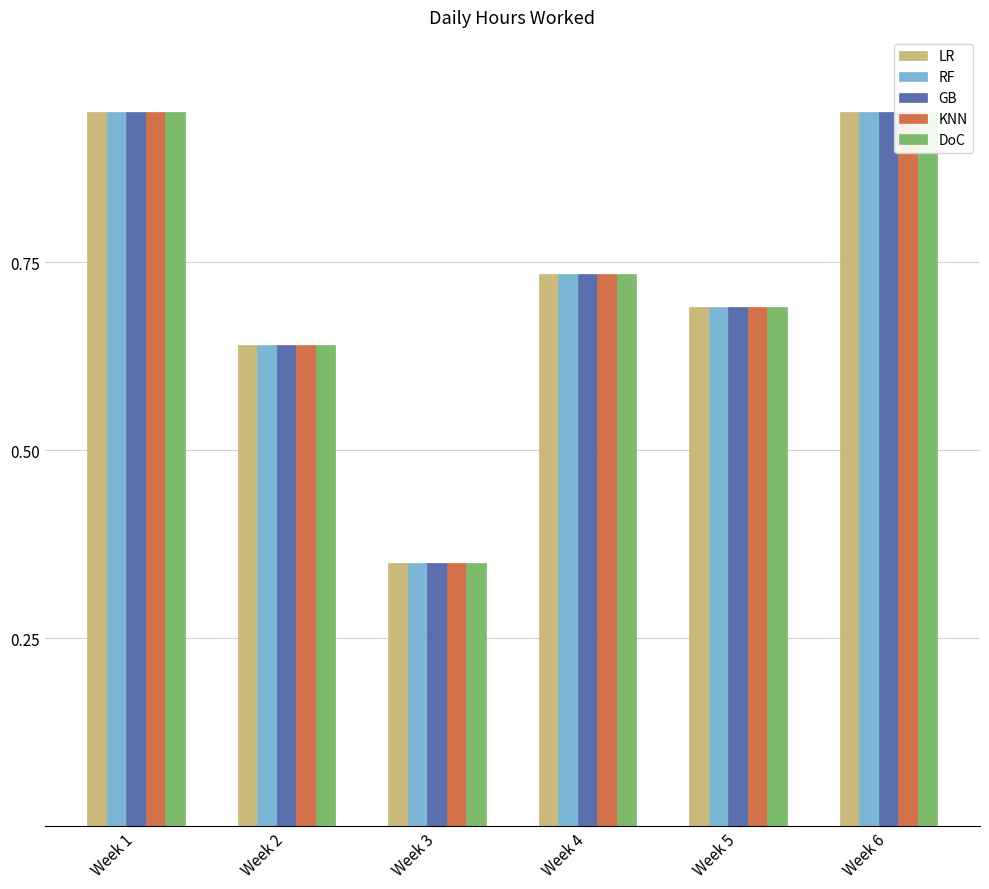

How many distinct data groups are displayed?

5